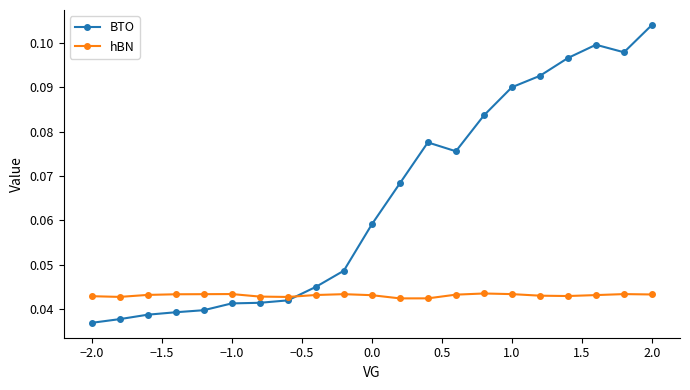

Count the number of data series in this chart.

2